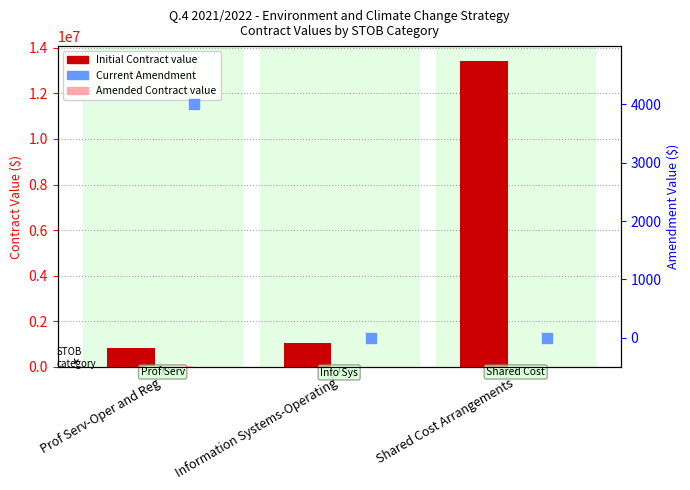

What are all the series names shown in the legend?

Initial Contract value, Amended Contract value, Current Amendment